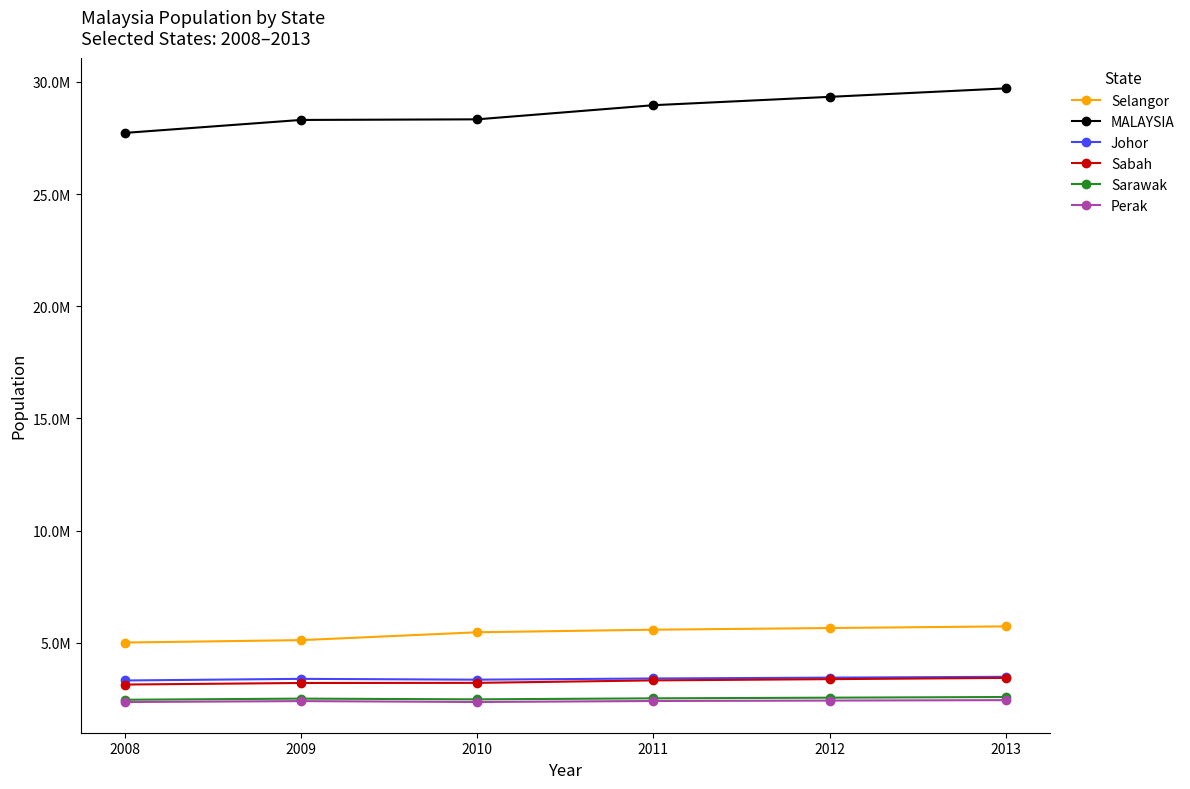

At 2008, list the series in order from smallest to largest.

Perak, Sarawak, Sabah, Johor, Selangor, MALAYSIA